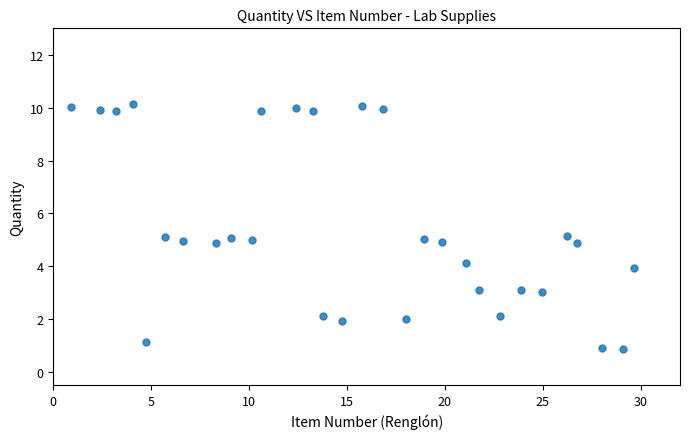

What is the range of Y values (max minus min)?

9.3